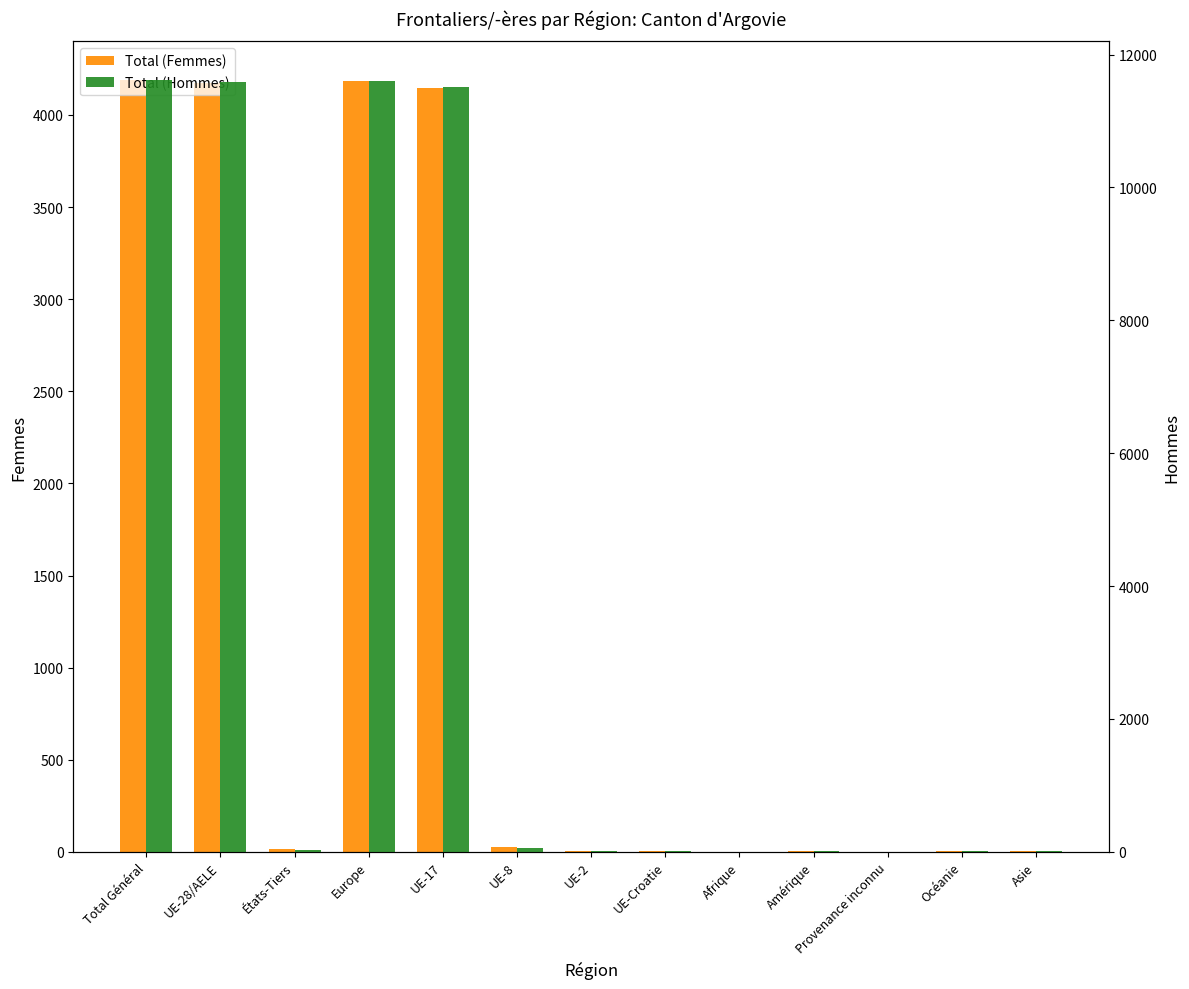

What is the spread (max minus min) of values at UE-8?

28